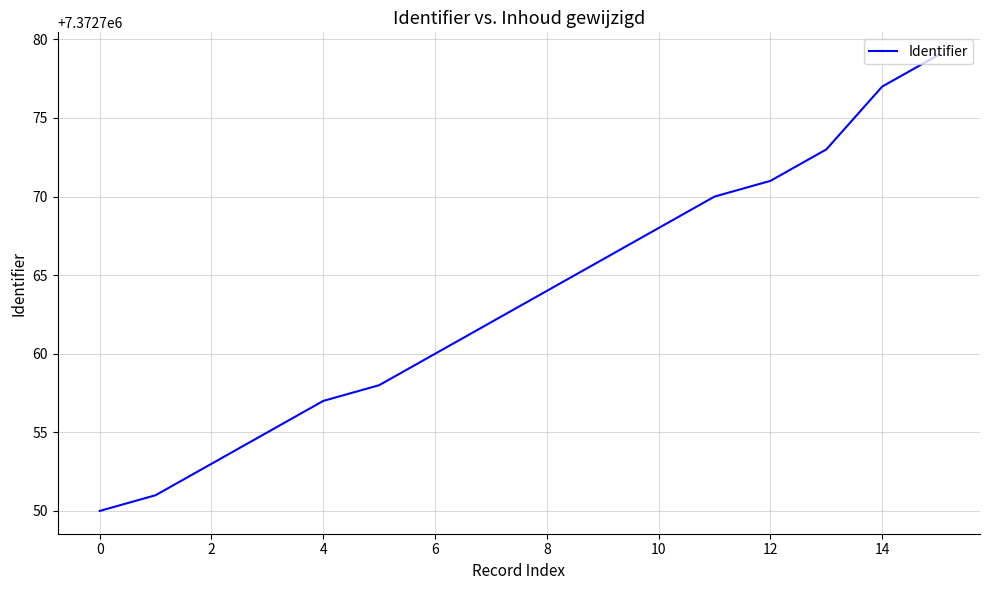

What is the minimum value shown in the chart?

7372750